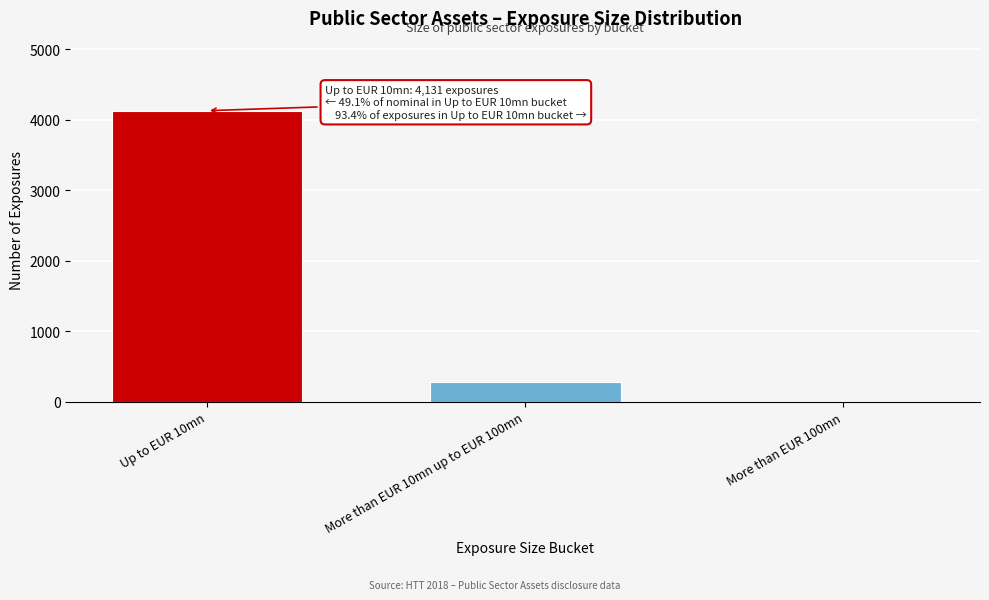

Reading left to right, list all the values displayed in this chart.

Up to EUR 10mn=4131	More than EUR 10mn up to EUR 100mn=288	More than EUR 100mn=6